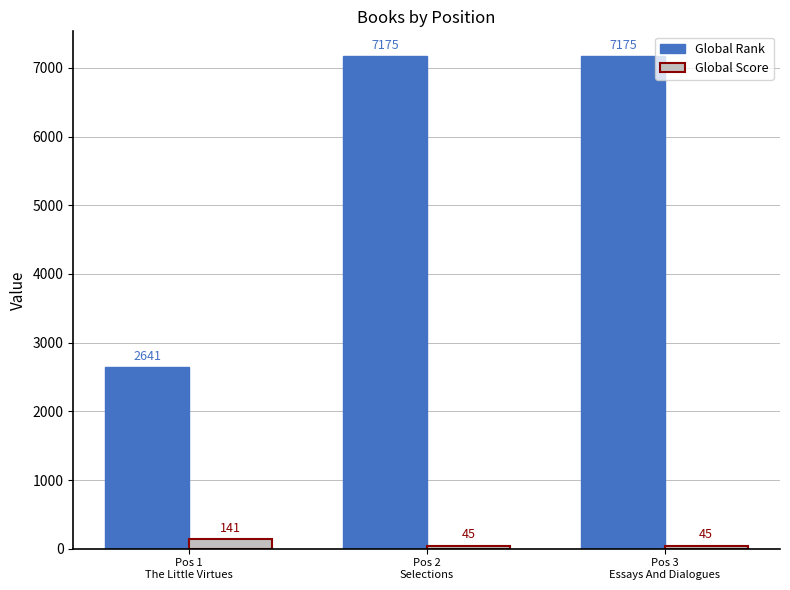

What is the lowest value of the Global Rank series?

2641